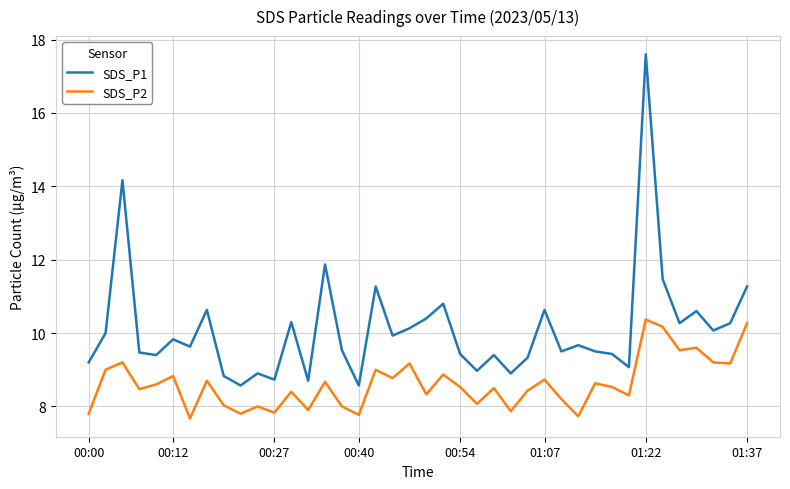

What is the difference between the maximum and minimum values in the SDS_P1 series?

9.0